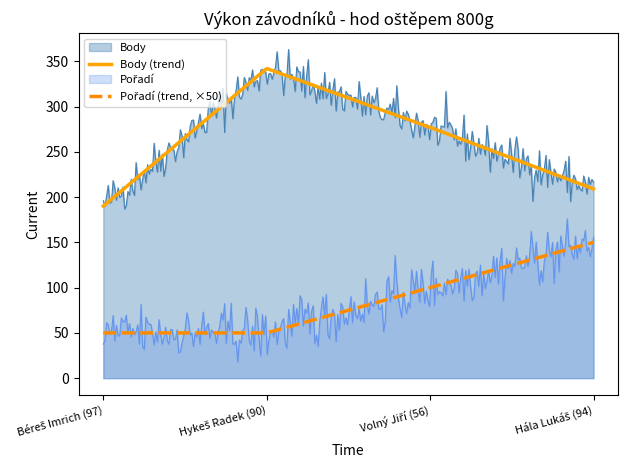

How many lines are shown in the chart?

4